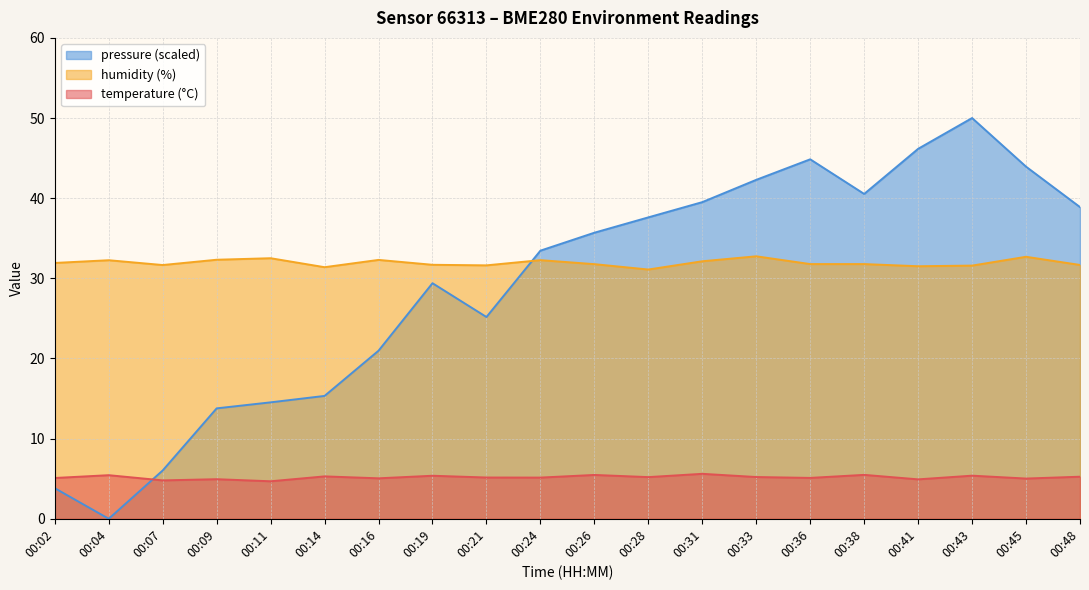

True or false: humidity and temperature intersect in this chart.

False